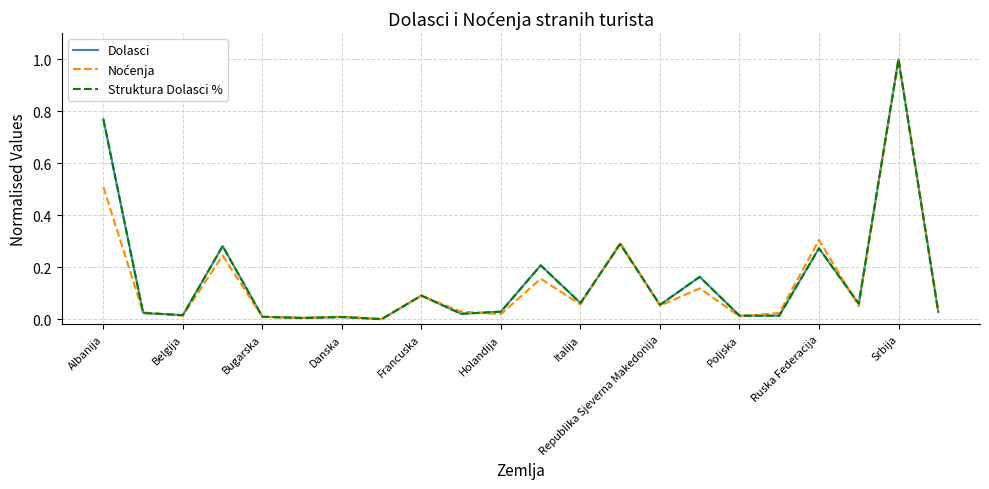

What is the maximum value shown in the chart?

1.0